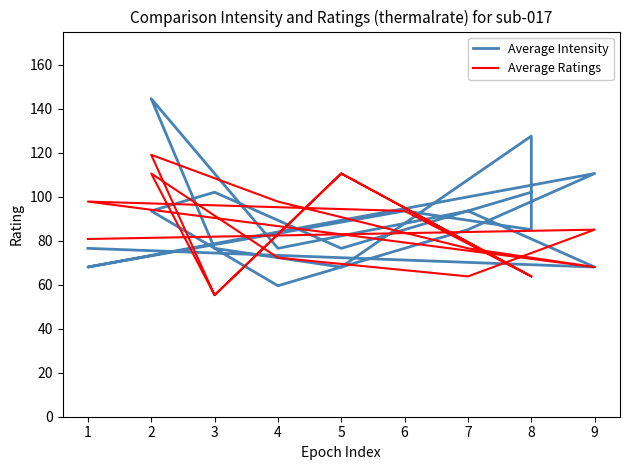

What is the difference between the maximum and minimum values in the Average Intensity series?

85.0